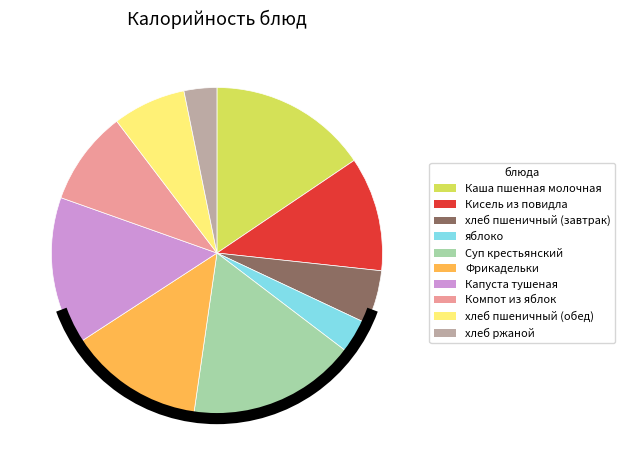

Combined, do хлеб пшеничный (завтрак) and Каша пшенная молочная account for over 50%?

No